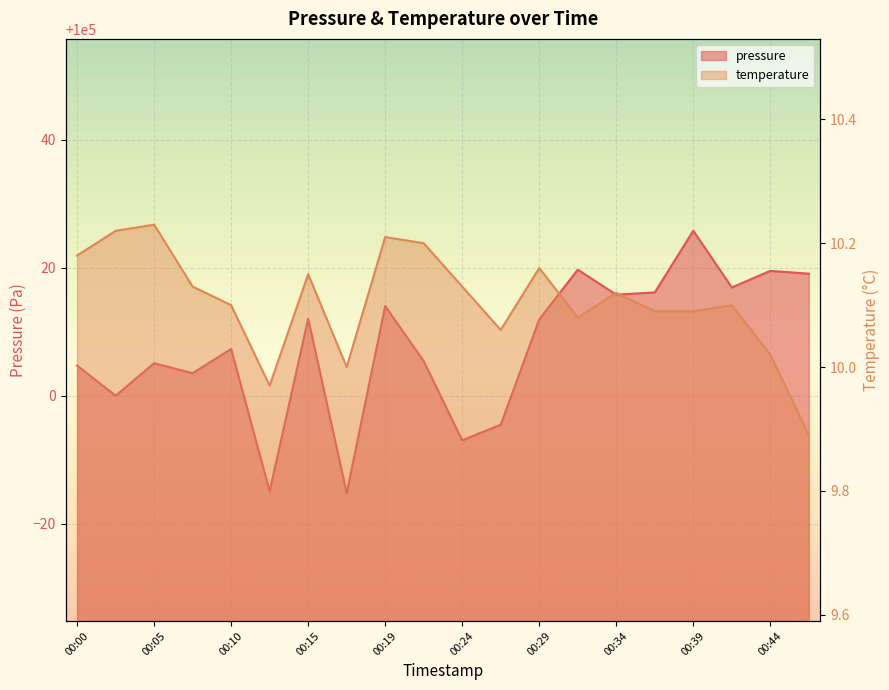

Which series changed the most between 00:34 and 00:36?

pressure